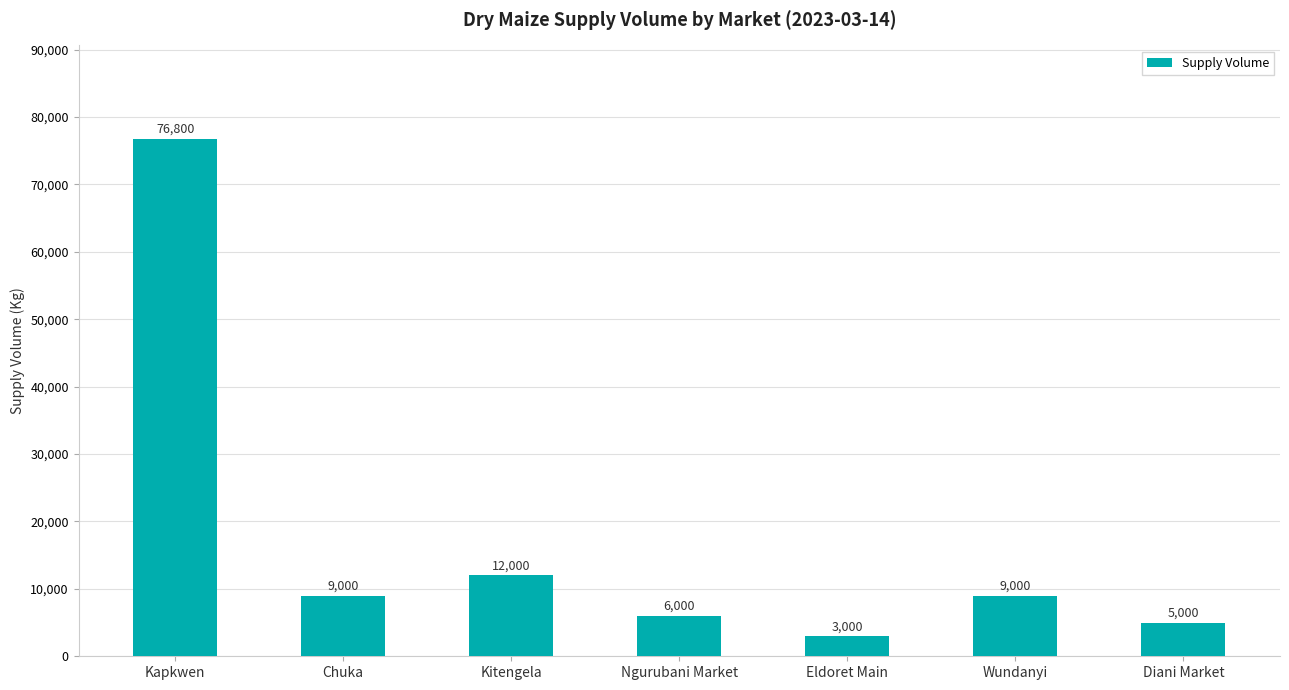

Are the bars grouped side by side (vs. stacked)?

No